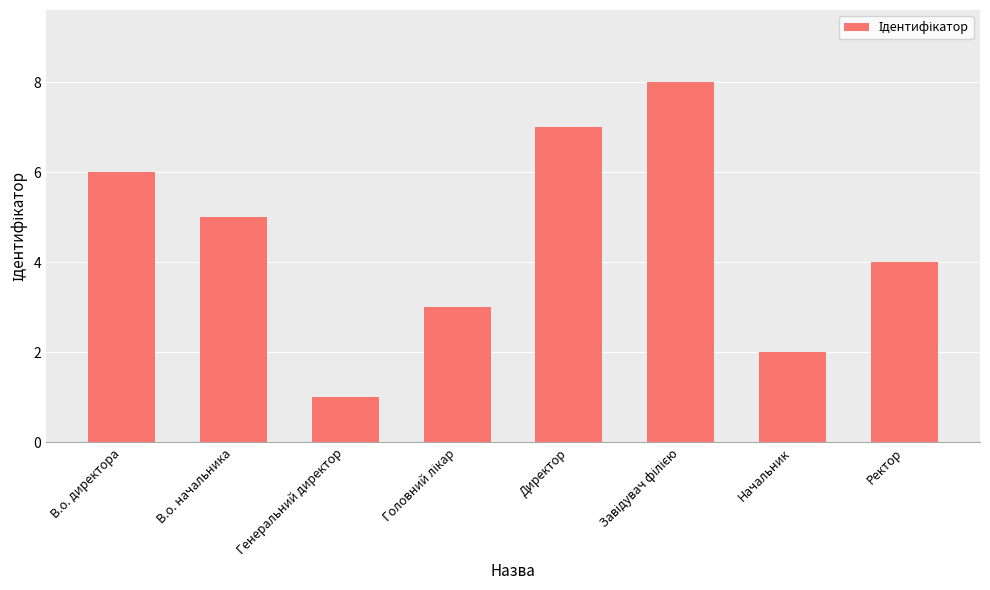

Which category has the lowest value across all series?

Генеральний директор